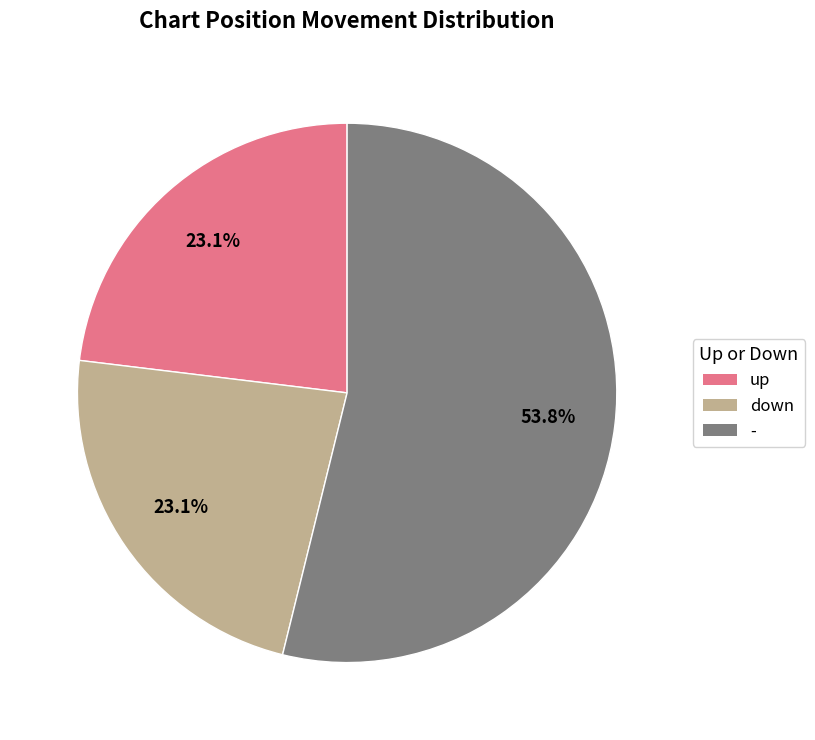

What percentage is the - slice, to the nearest percent?

54%